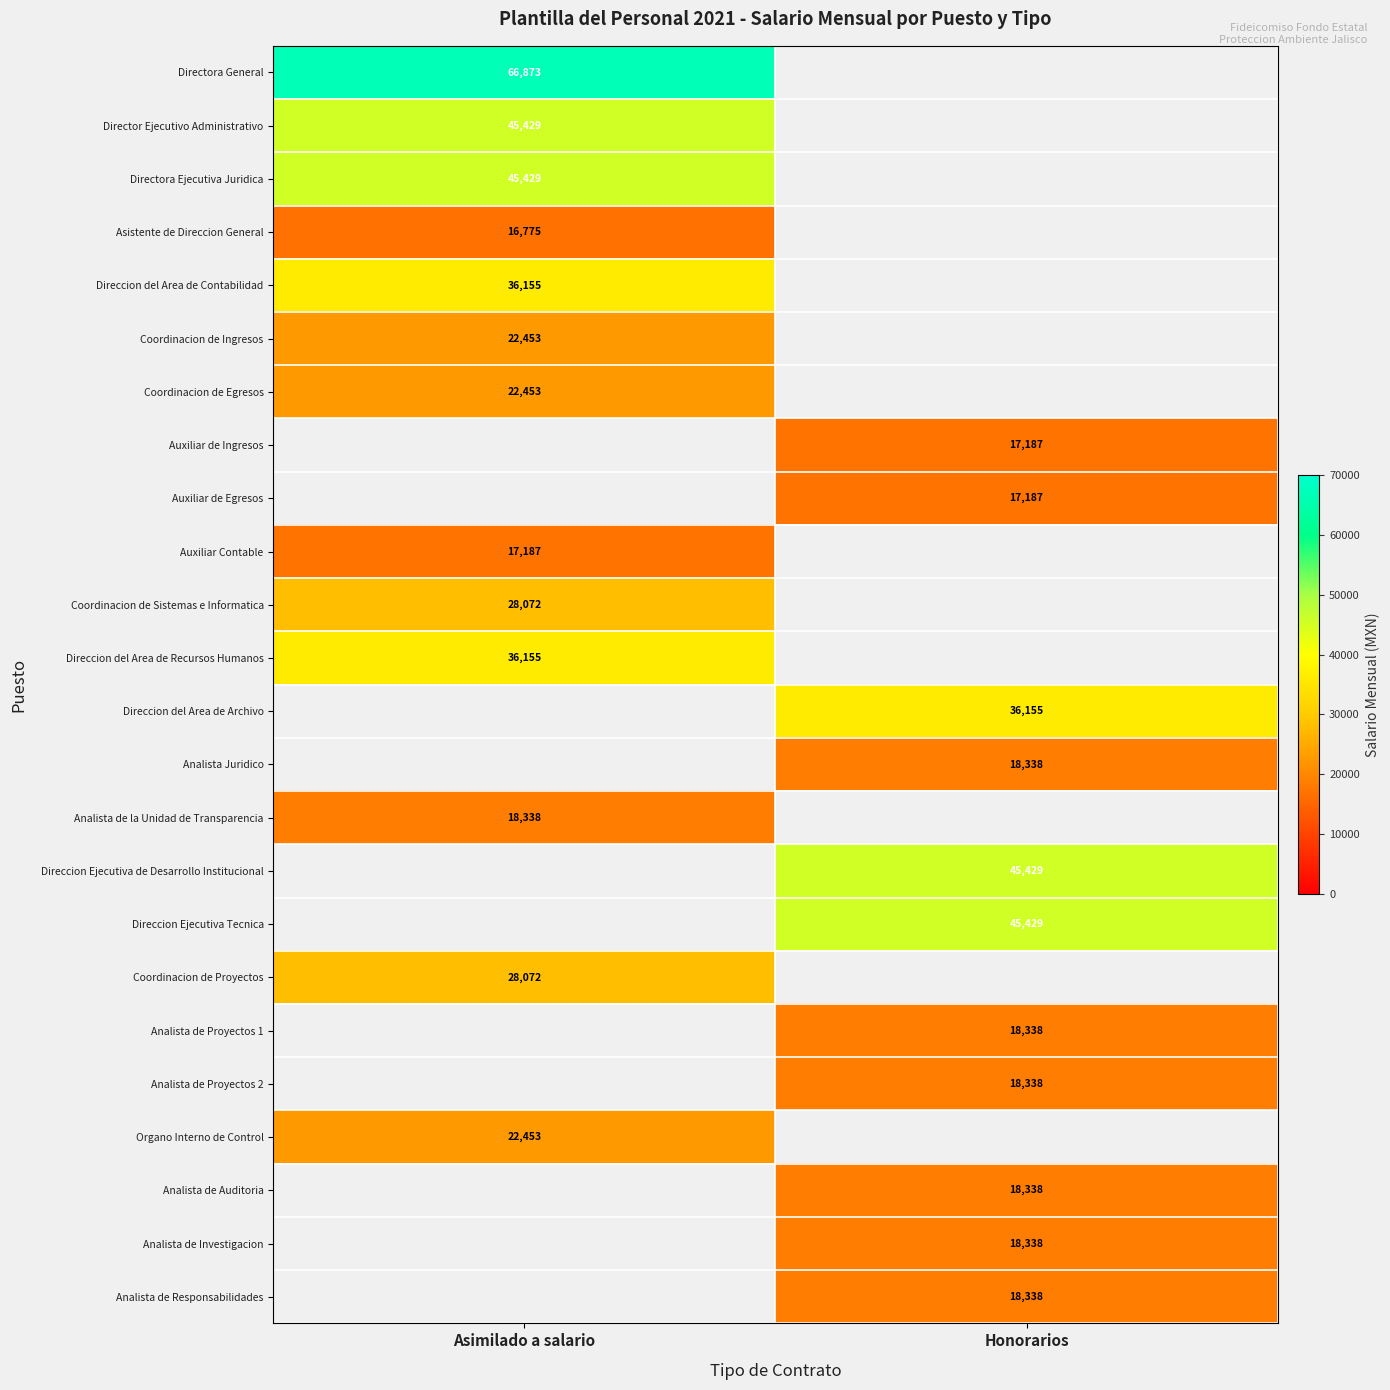

The value of Direccion del Area de Contabilidad at Asimilado a salario is 36155. True or false?

True